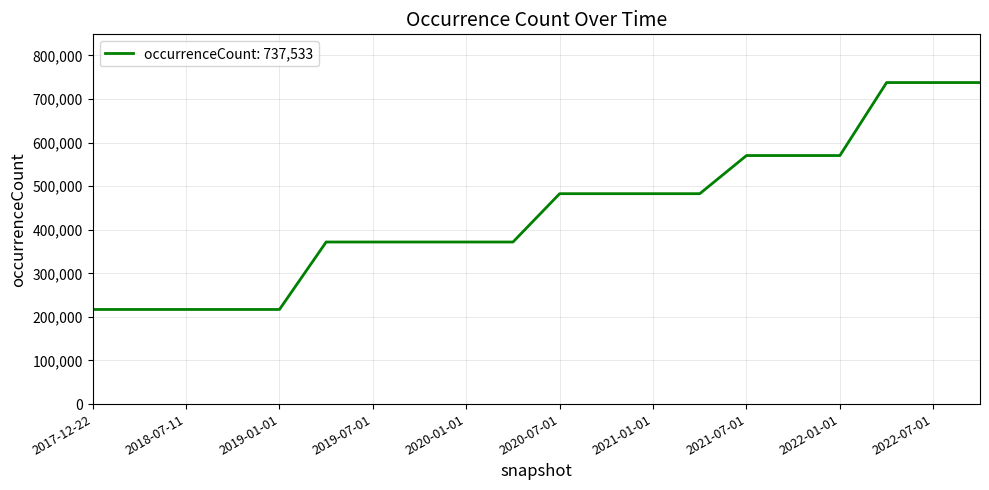

How many distinct data groups are displayed?

1